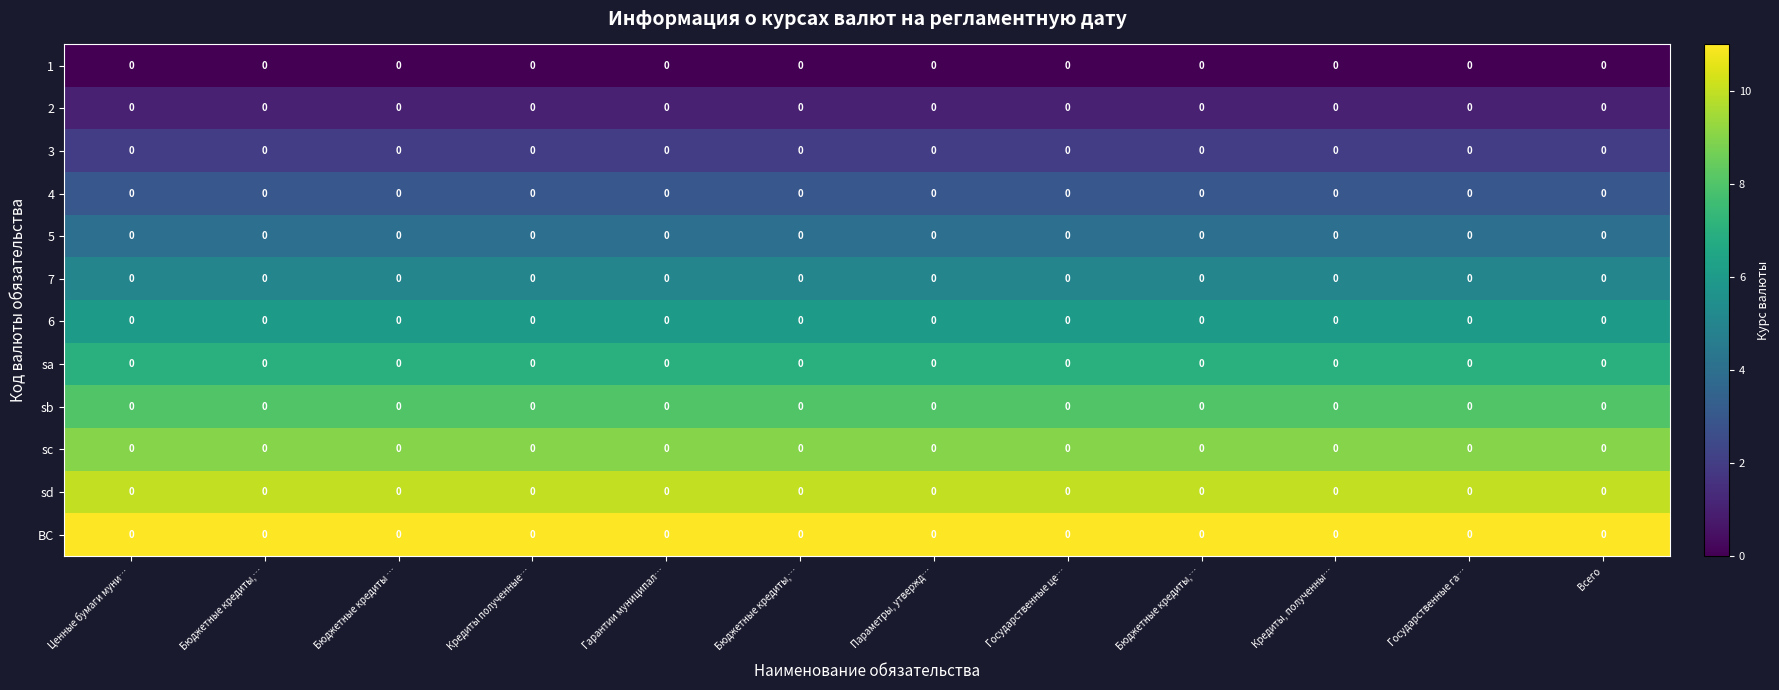

Is it true that 4 equals 1 at Ценные бумаги муни…?

False